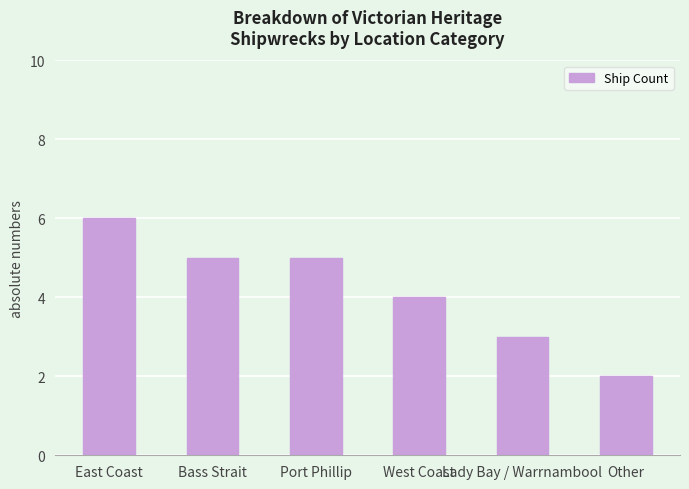

How many data points does each series have?

6